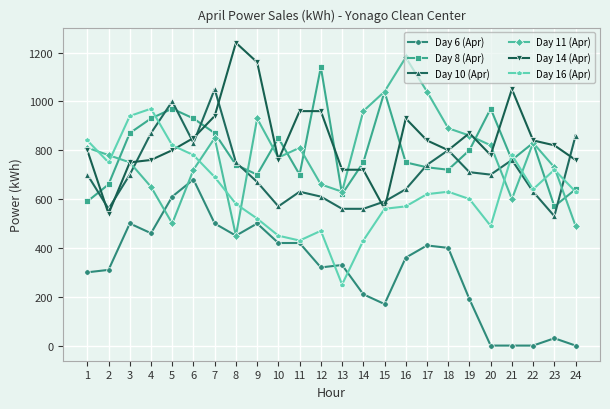

What is the lowest value of the Day 16 (Apr) series?

250